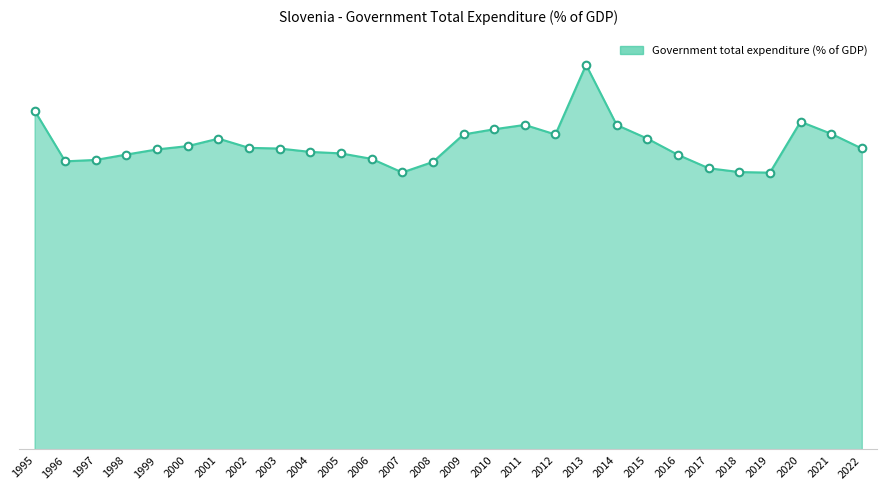

What is the change in value from 2000 to 2010?

+2.6